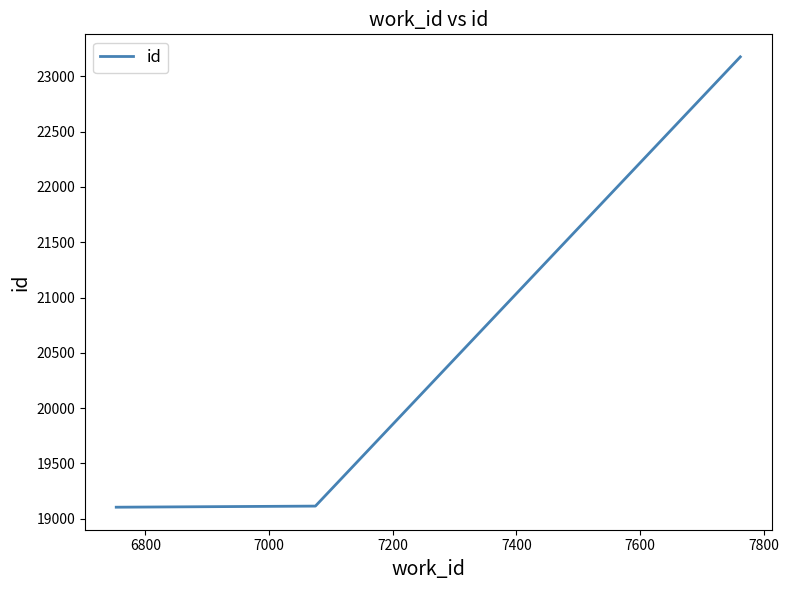

Count the number of categories in the chart.

3